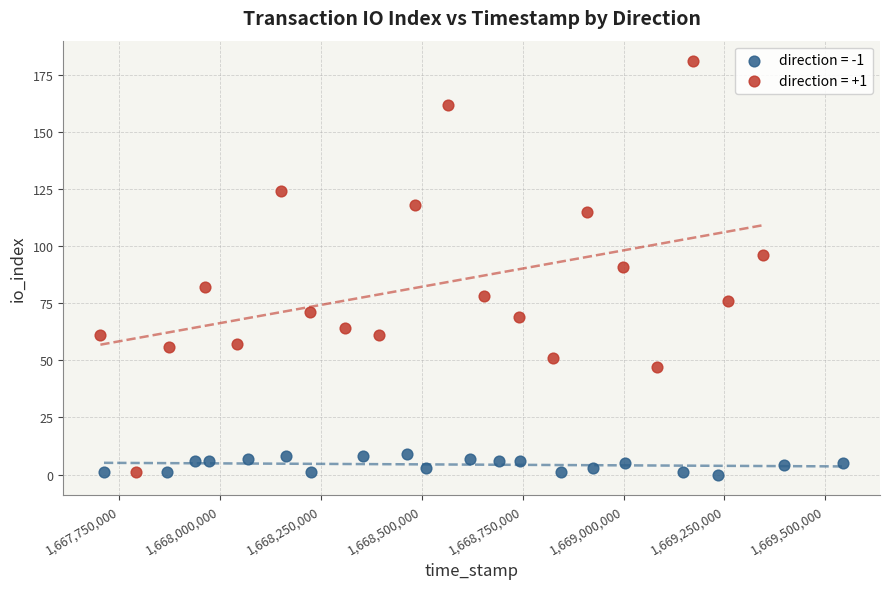

Which series reaches the maximum Y coordinate?

direction = +1